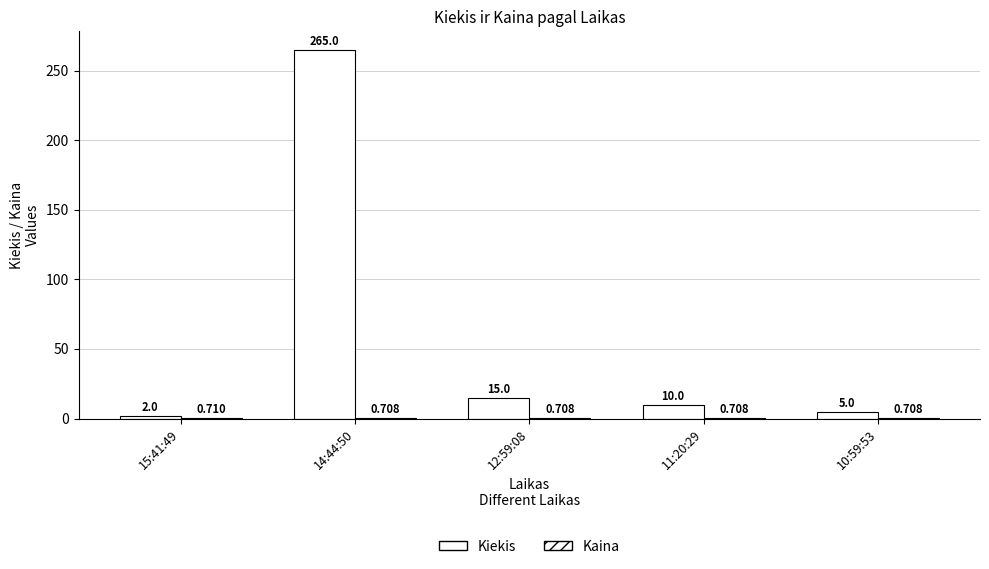

At which label does Kiekis reach its peak?

14:44:50